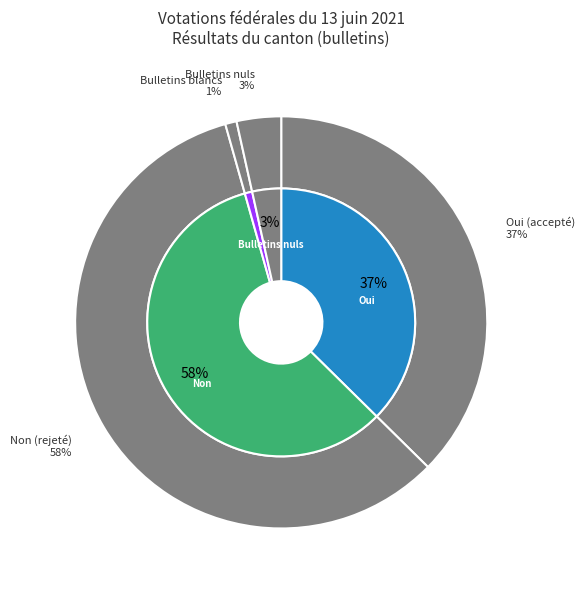

How many segments does this pie chart have?

4